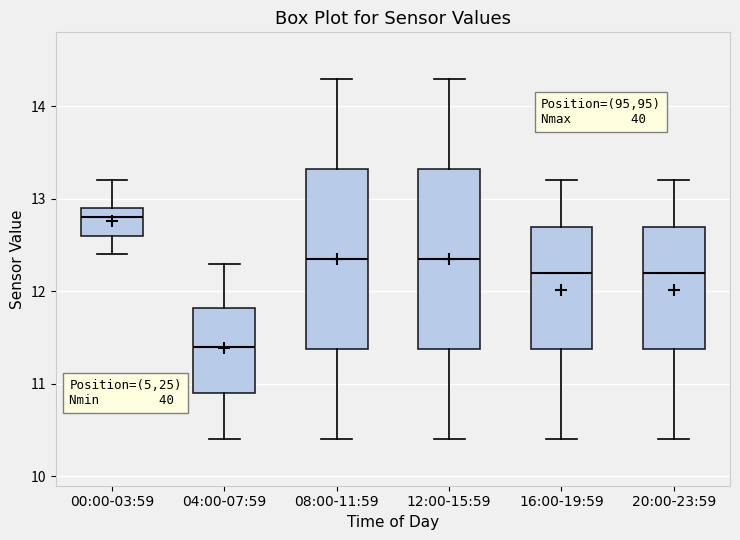

Where does the lower whisker of the box for 04:00-07:59 end on the y-axis? The values are not printed on the chart, so give them approximately, as read against the axis.

10.4